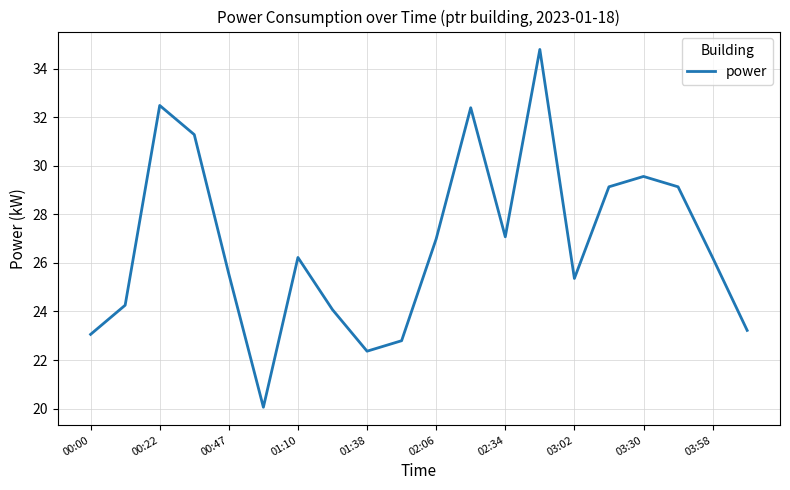

What is the greatest value displayed?

34.8